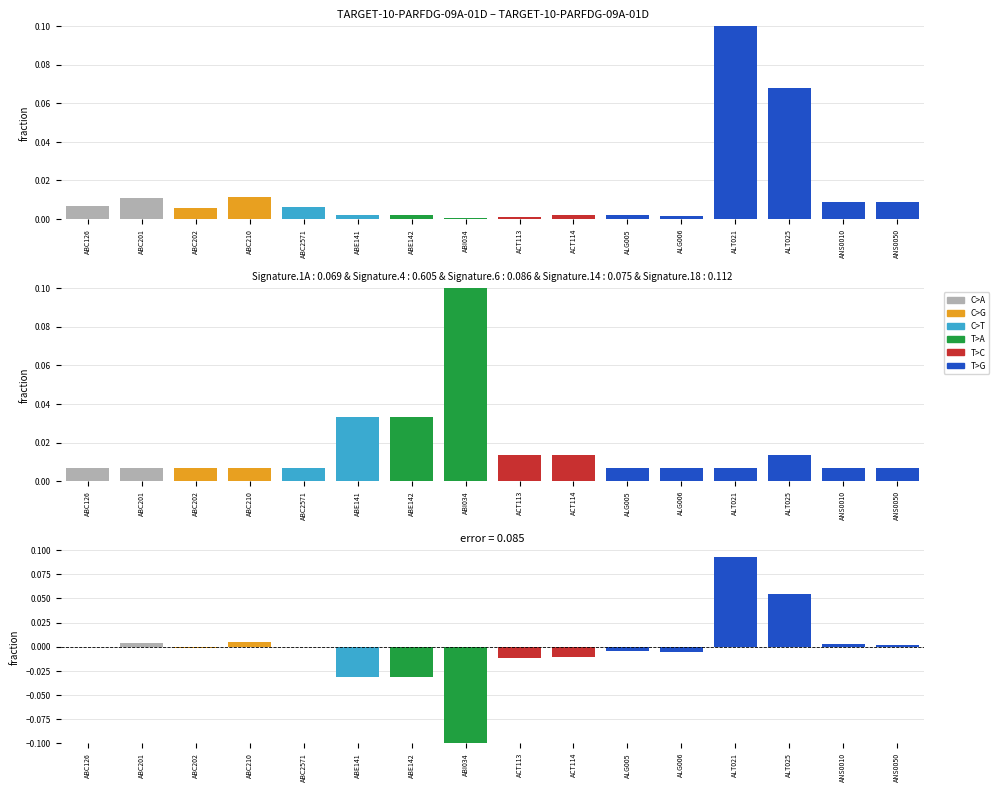

What is the value of the error bar at the 14th from the left?

0.1